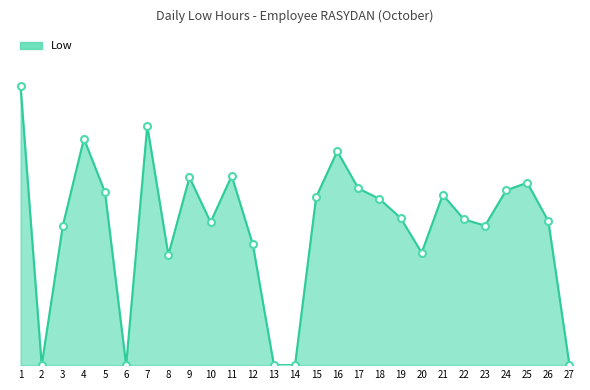

At which label does the data first exceed 11?

1